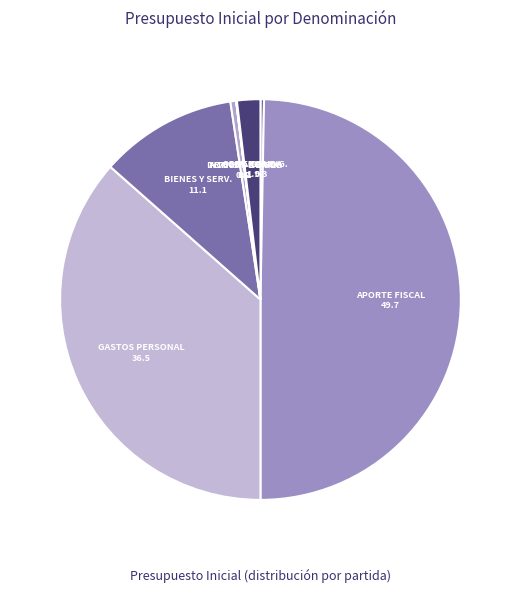

Does BIENES Y SERV. account for over 50% of the chart?

No